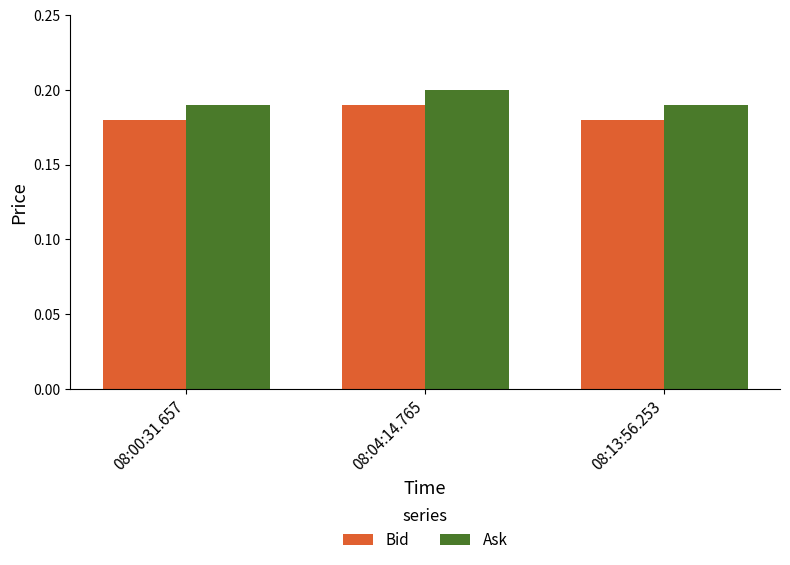

How many Bid values are between 0 and 1?

3